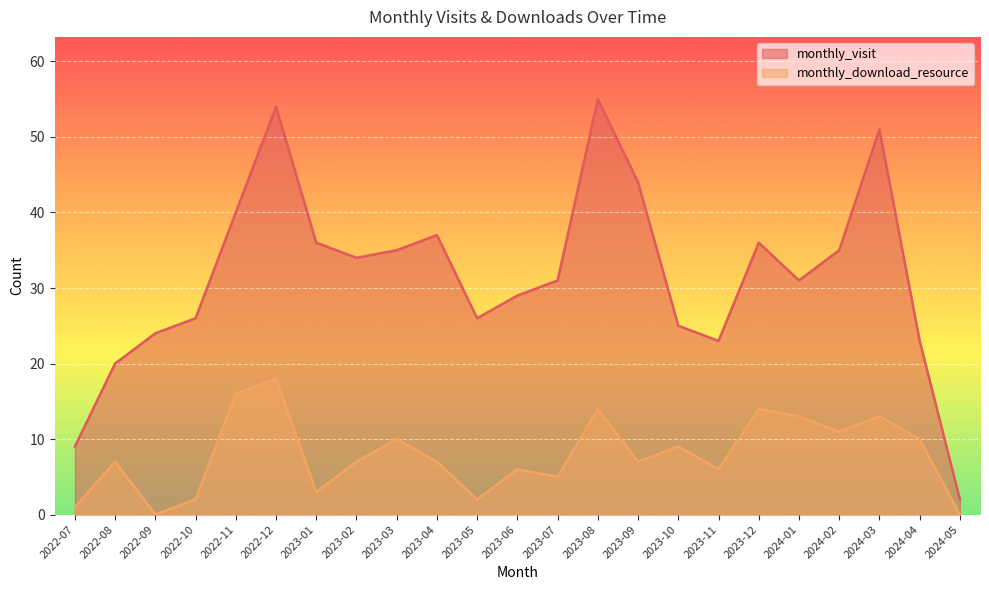

Reading right to left, extract all data points from this chart.

monthly_visit: 2	23	51	35	31	36	23	25	44	55	31	29	26	37	35	34	36	54	40	26	24	20	9
monthly_download_resource: 0	10	13	11	13	14	6	9	7	14	5	6	2	7	10	7	3	18	16	2	0	7	1